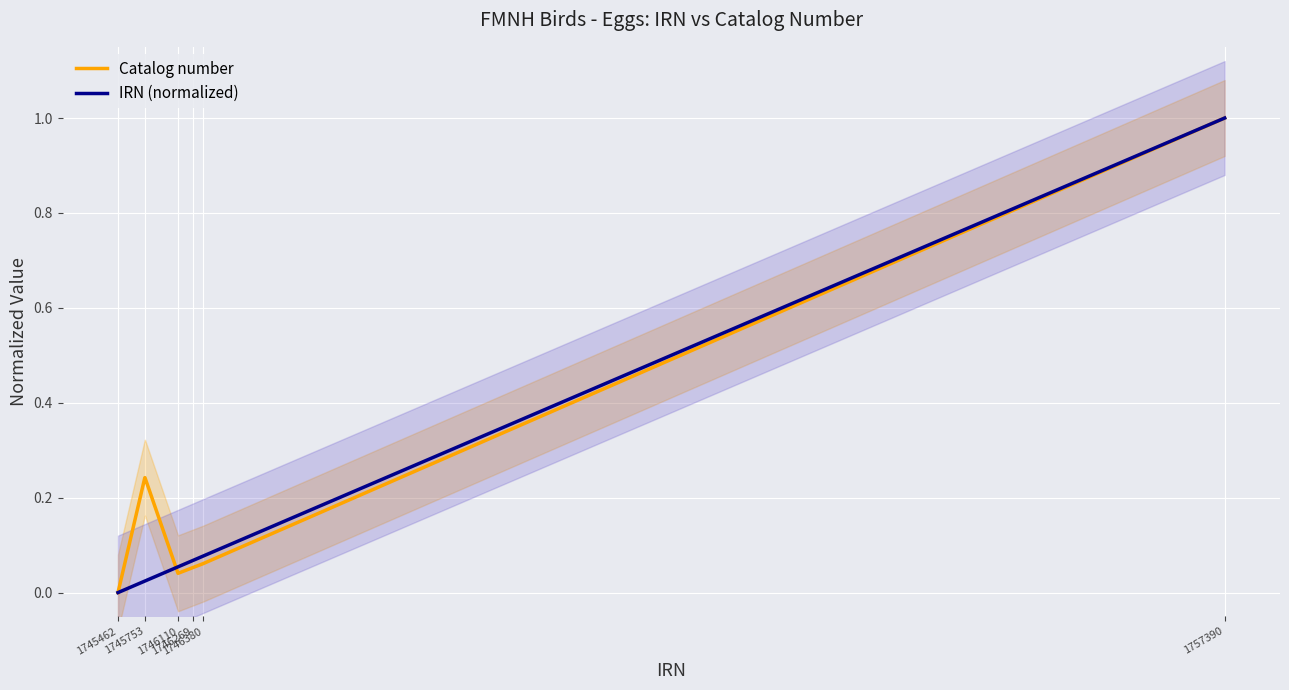

How many lines are shown in the chart?

2